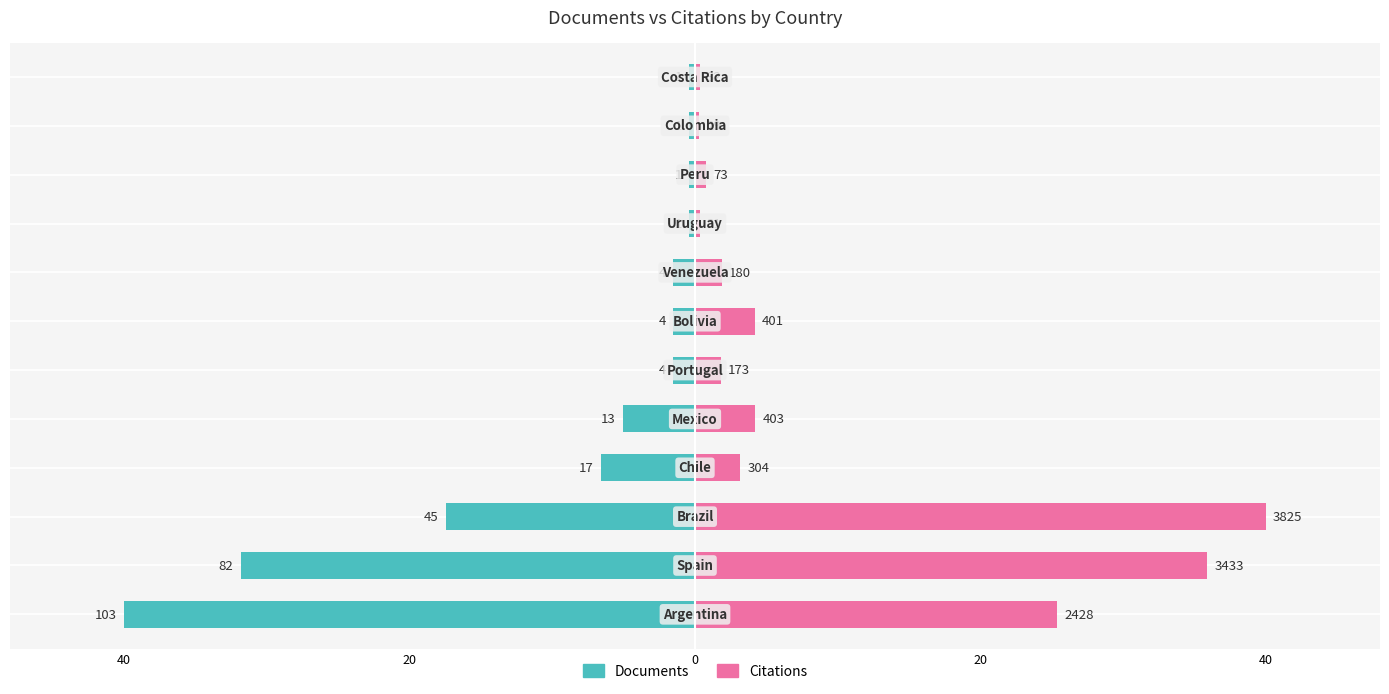

Is it true that Documents equals -0.7 at 9?

False